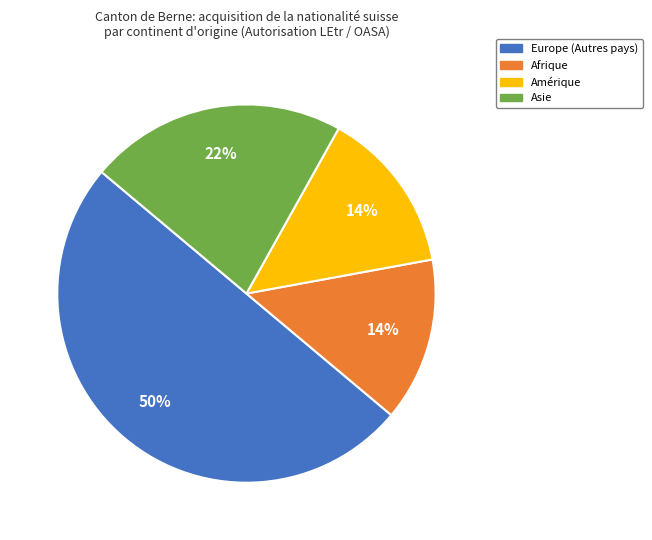

Approximately how many times larger is the value at Asie compared to Amérique?

1.6